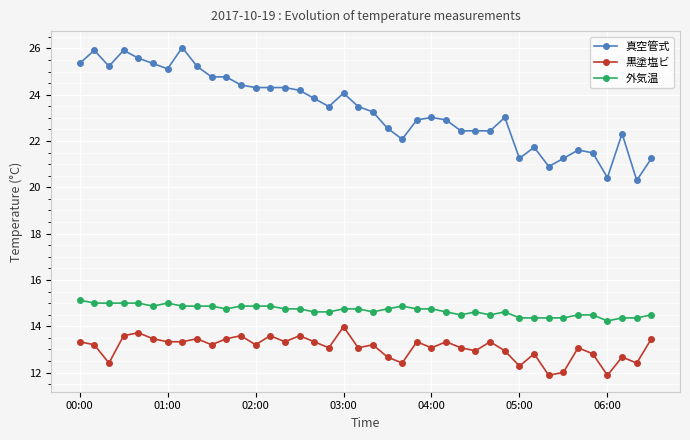

How many lines are shown in the chart?

3